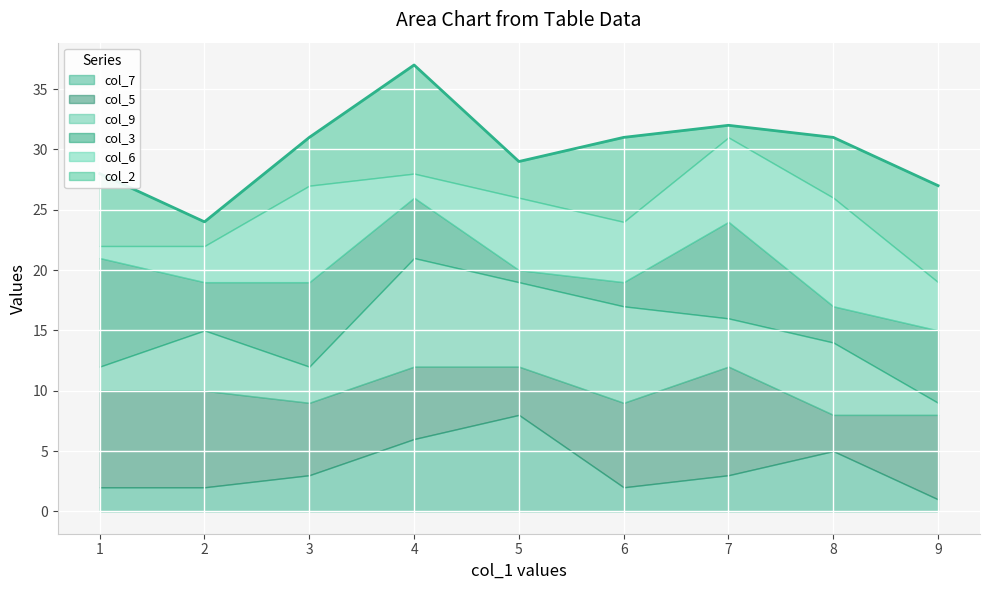

What is the sum of all col_3 values?

45